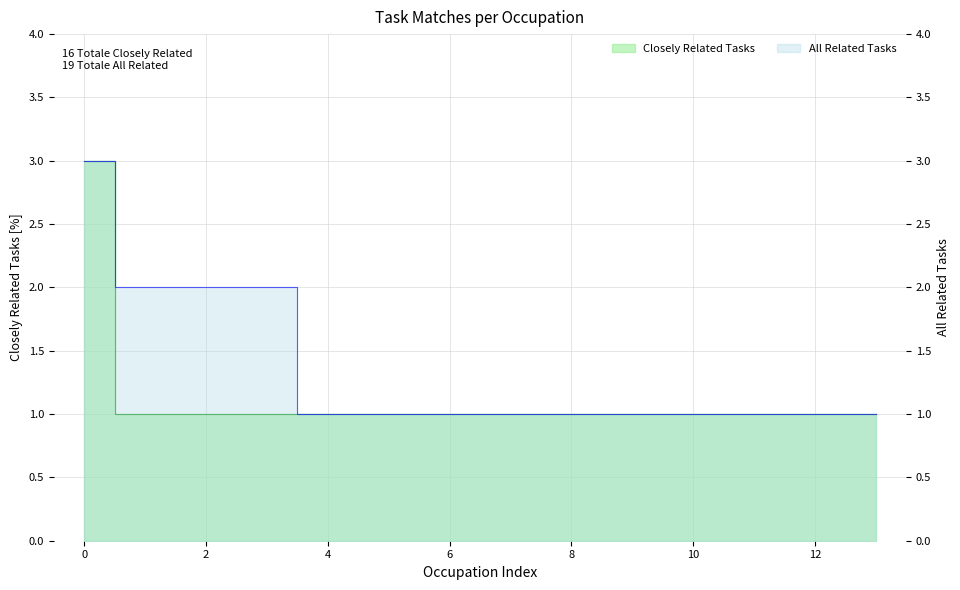

List the series in order of their overall mean, lowest first.

Closely Related Tasks, All Related Tasks